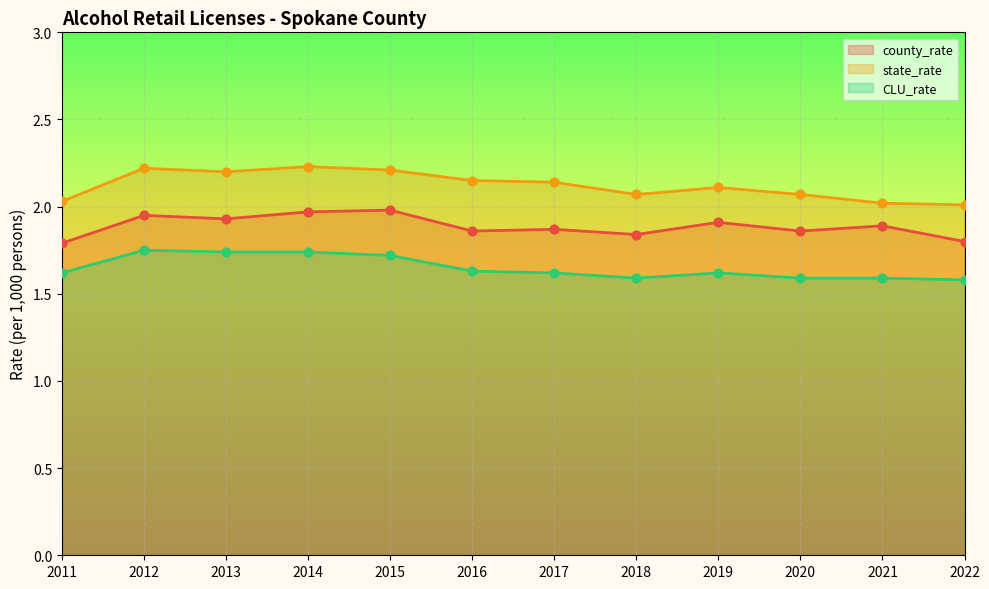

At which category is the sum across all series the highest?

2014